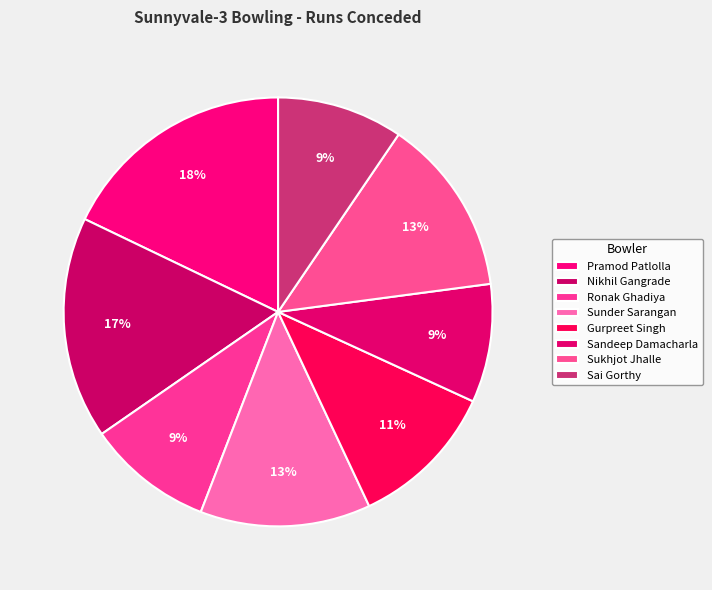

How many segments does this pie chart have?

8